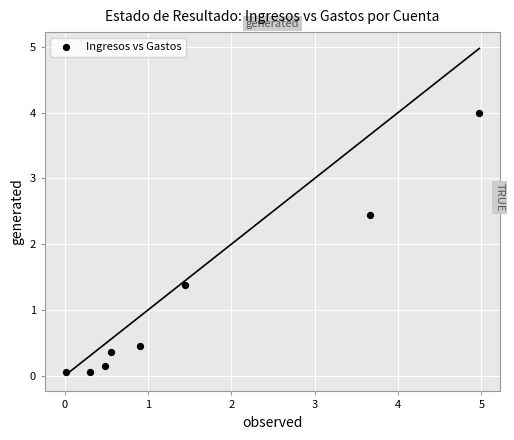

What Y value in the scatter plot is closest to 2?

2.4